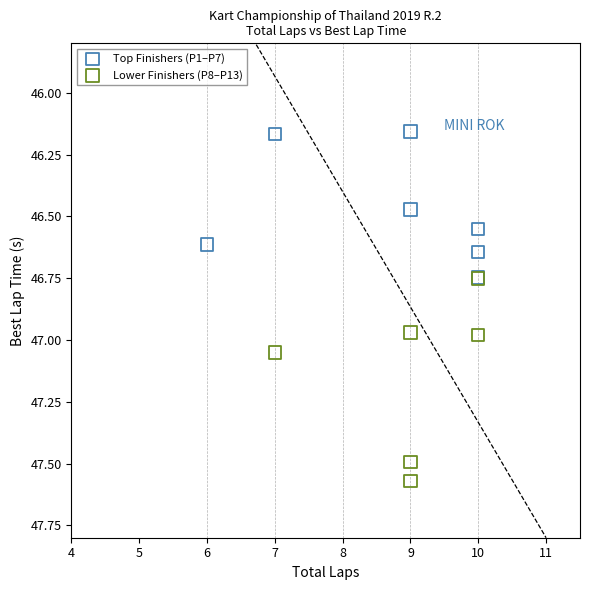

Which series reaches the maximum Y coordinate?

Lower Finishers (P8–P13)